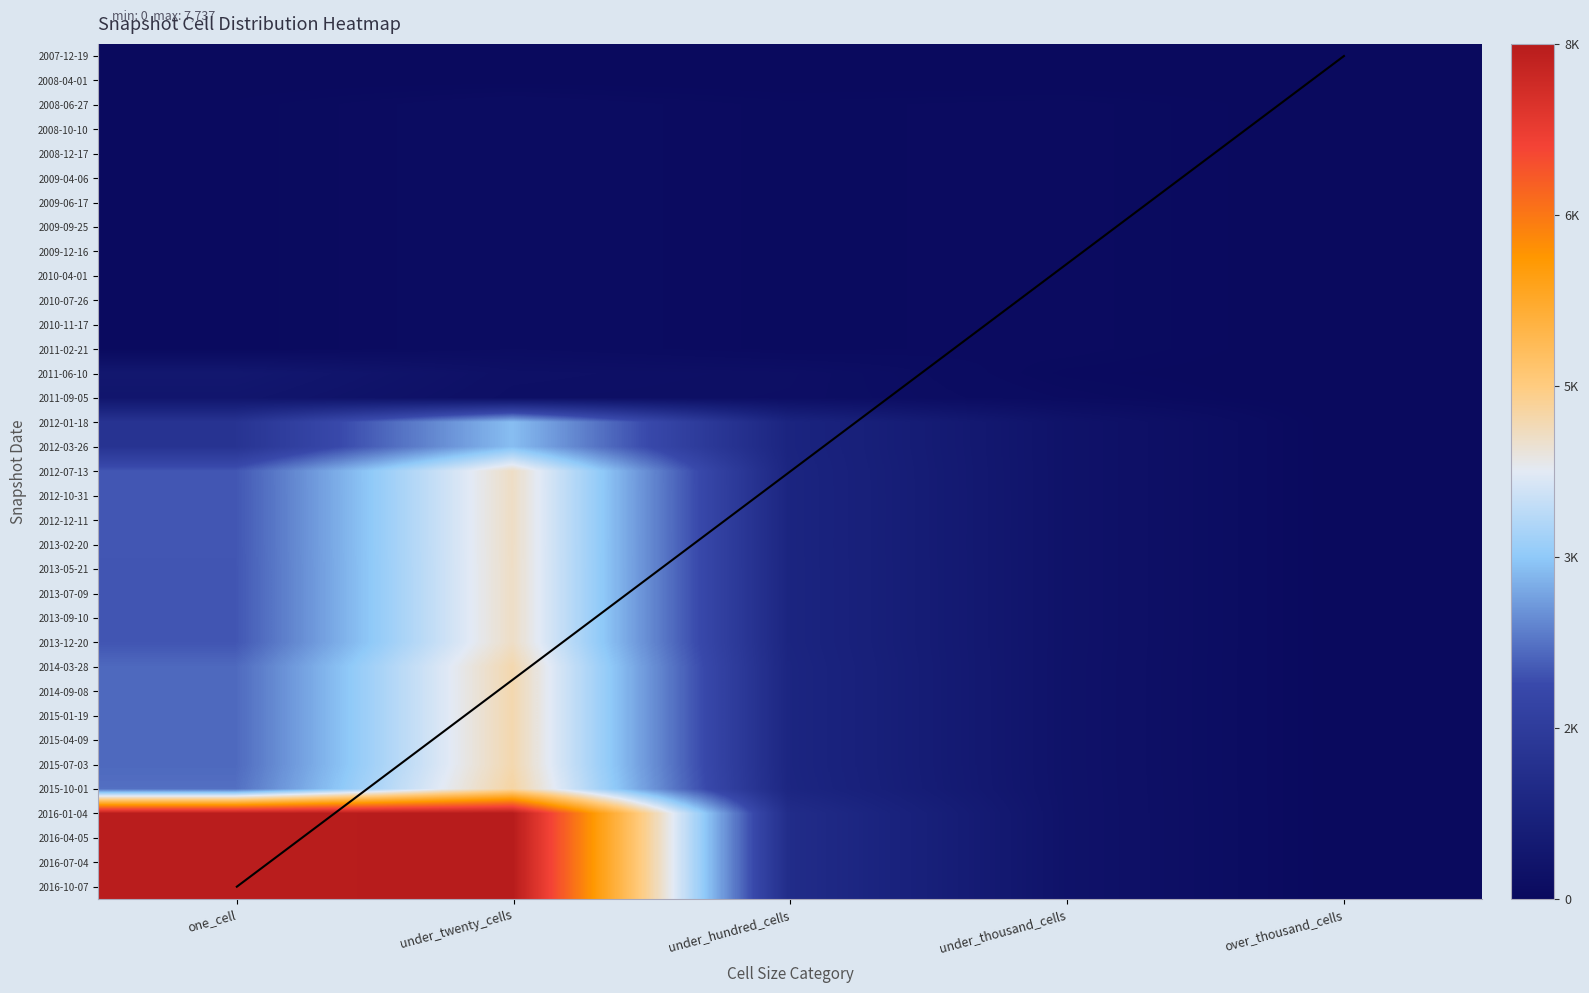

At how many categories does at least one series exceed 3442?

2